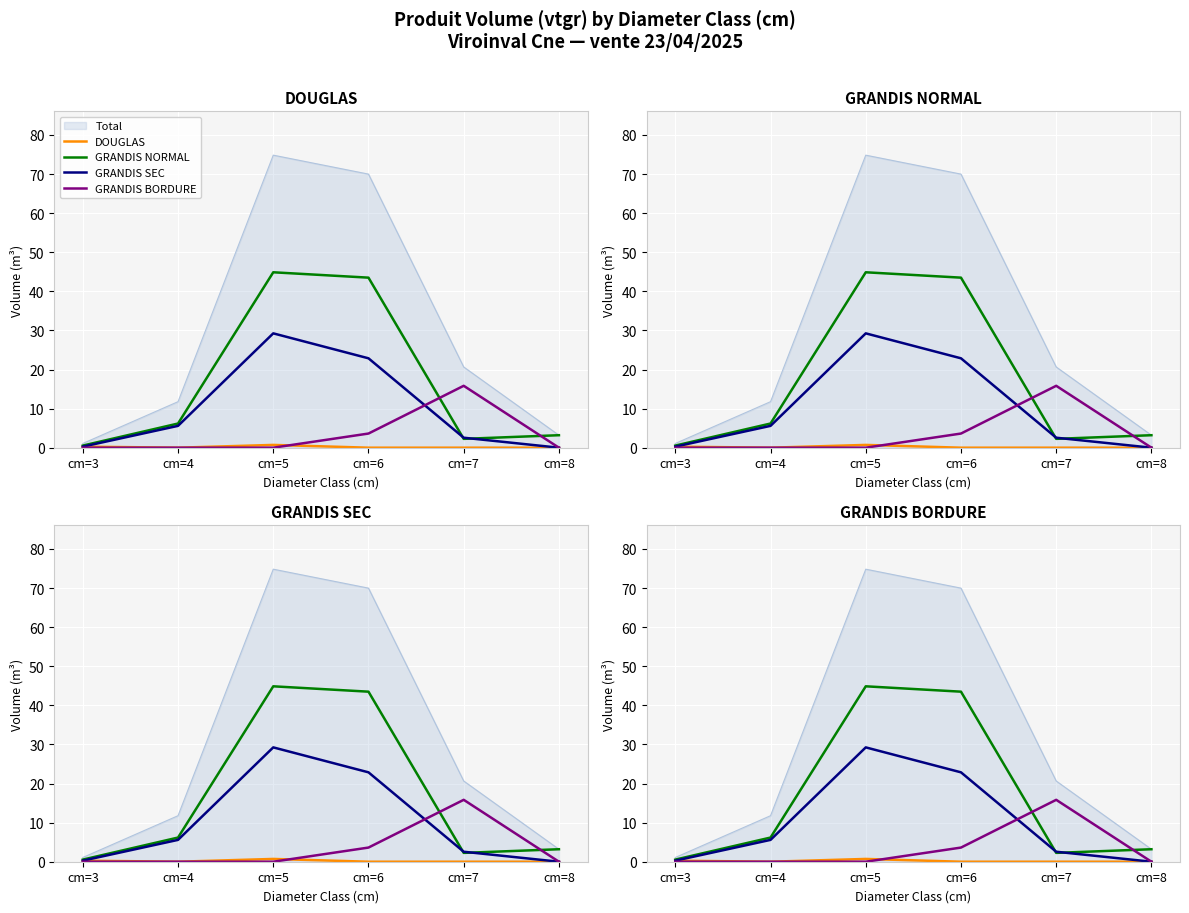

The GRANDIS NORMAL series shows 8.8 at cm=4. True or false?

False